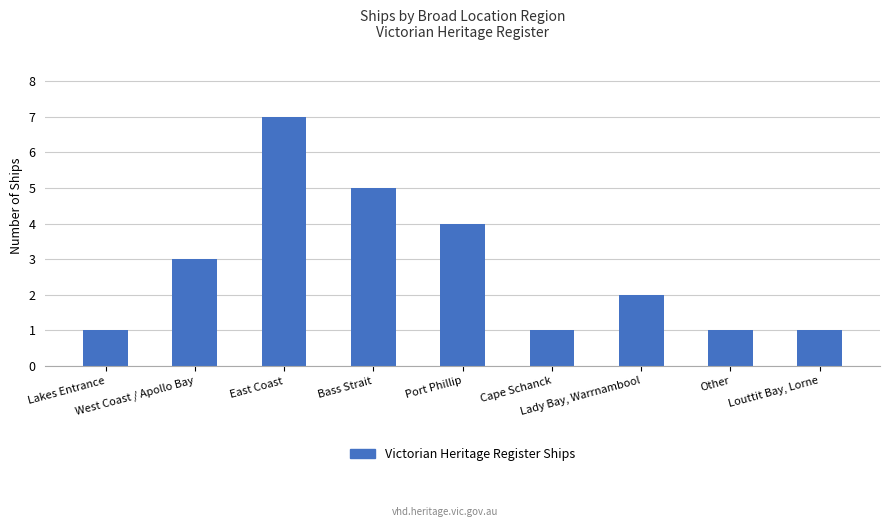

Reading left to right, list all the values displayed in this chart.

1	3	7	5	4	1	2	1	1